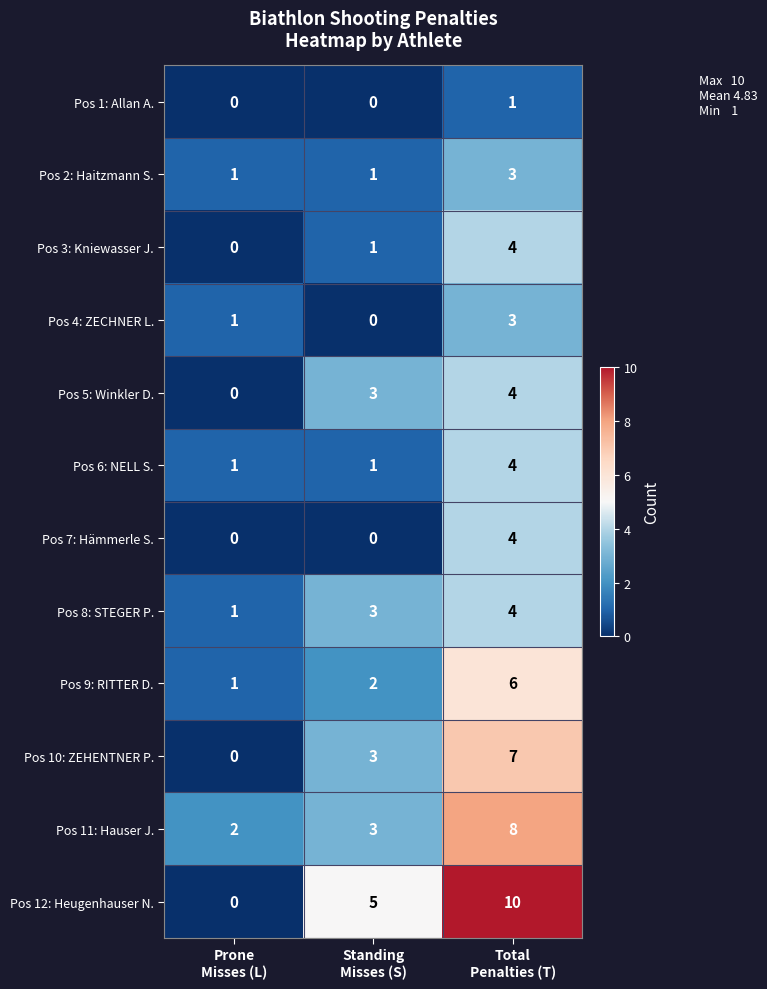

Which series has the largest total across all categories?

Pos 12: Heugenhauser N.